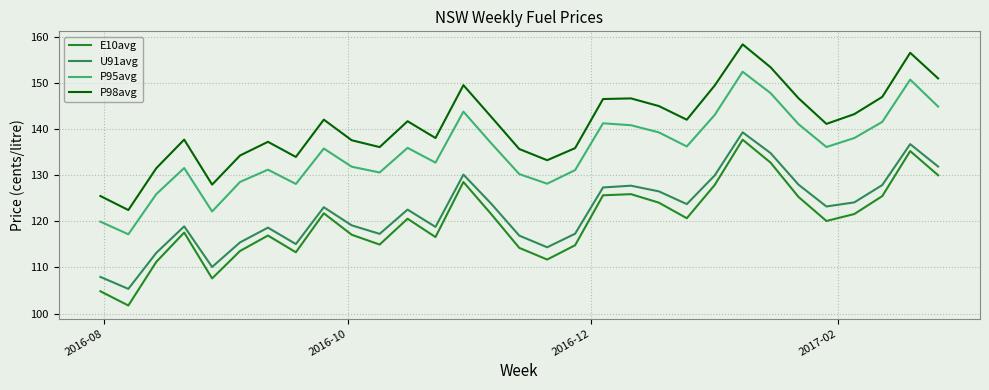

How many lines are shown in the chart?

4